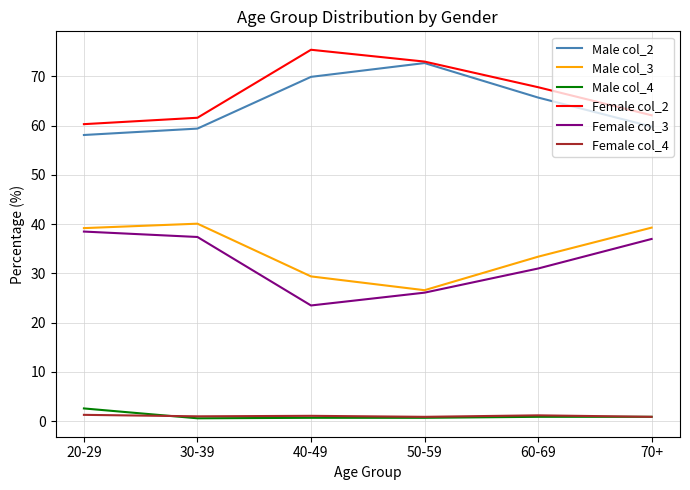

Is it true that Female col_3 equals 23.5 at 40-49?

True